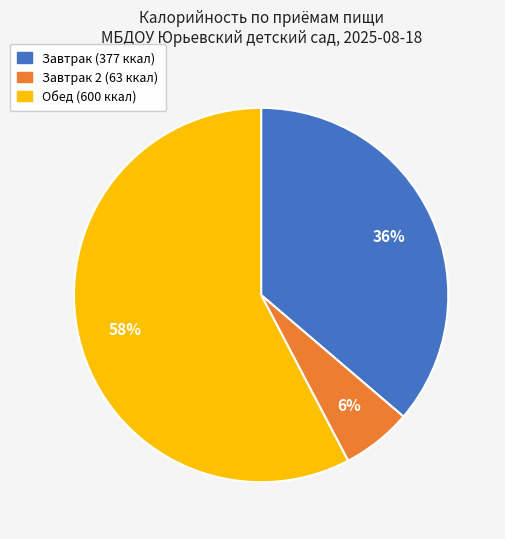

To the nearest percent, what is the difference between the largest and smallest slice percentages?

52%